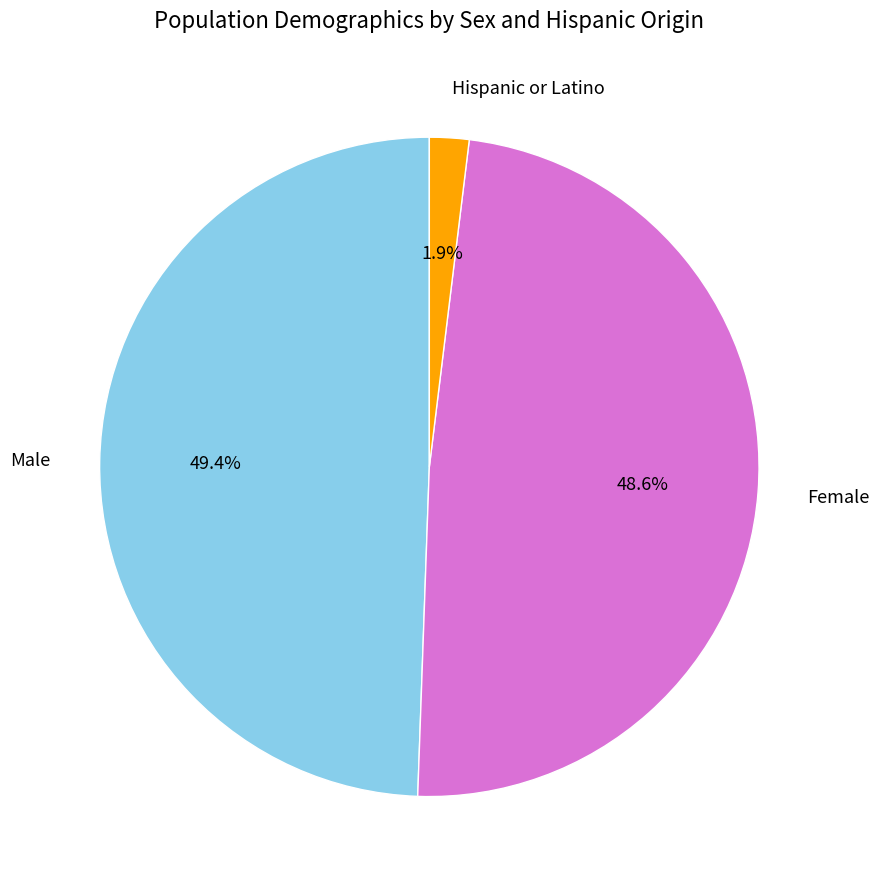

To the nearest percent, what is the difference between the Female and Male slice percentages?

1%